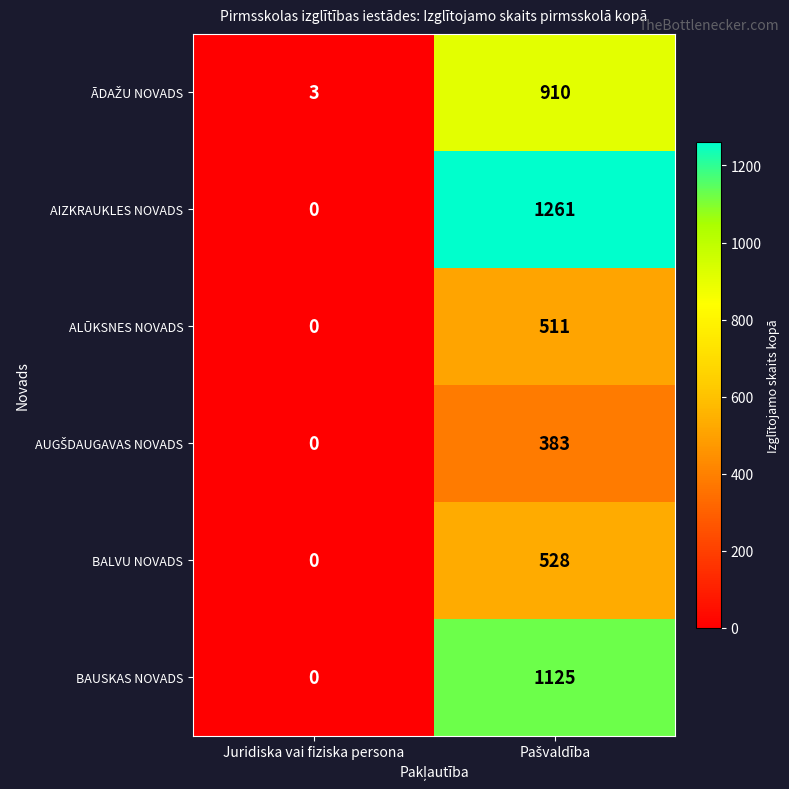

What is the maximum value shown in the chart?

1261